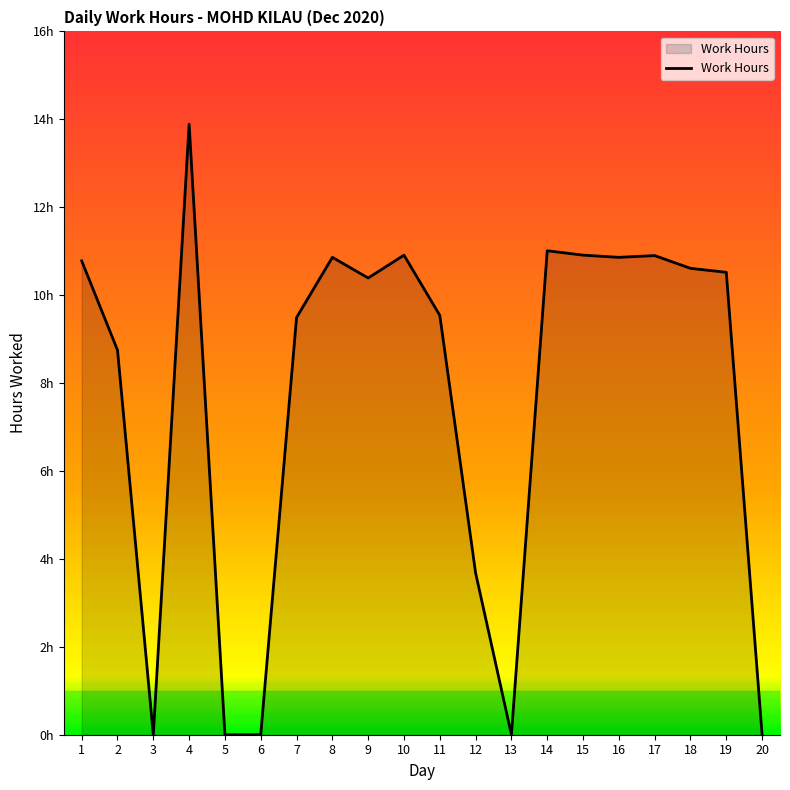

Reading left to right, what are all the values shown in this chart?

10.8	8.8	0.0	13.9	0.0	0.0	9.5	10.9	10.4	10.9	9.5	3.7	0.0	11.0	10.9	10.9	10.9	10.6	10.5	0.0